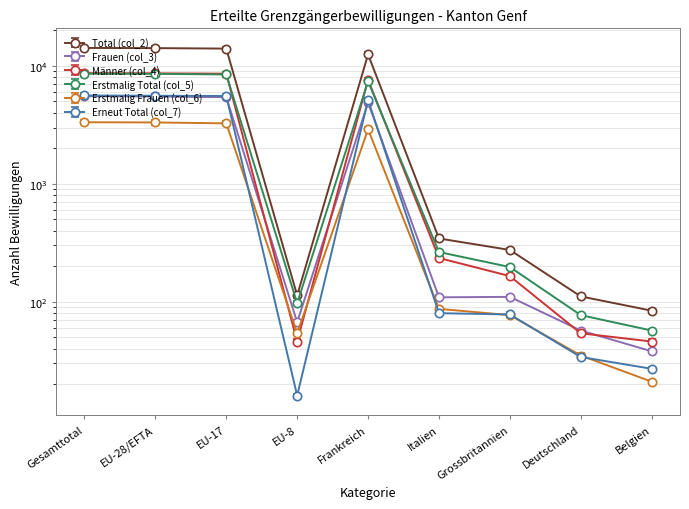

Which has a higher value, Belgien or Italien?

Italien